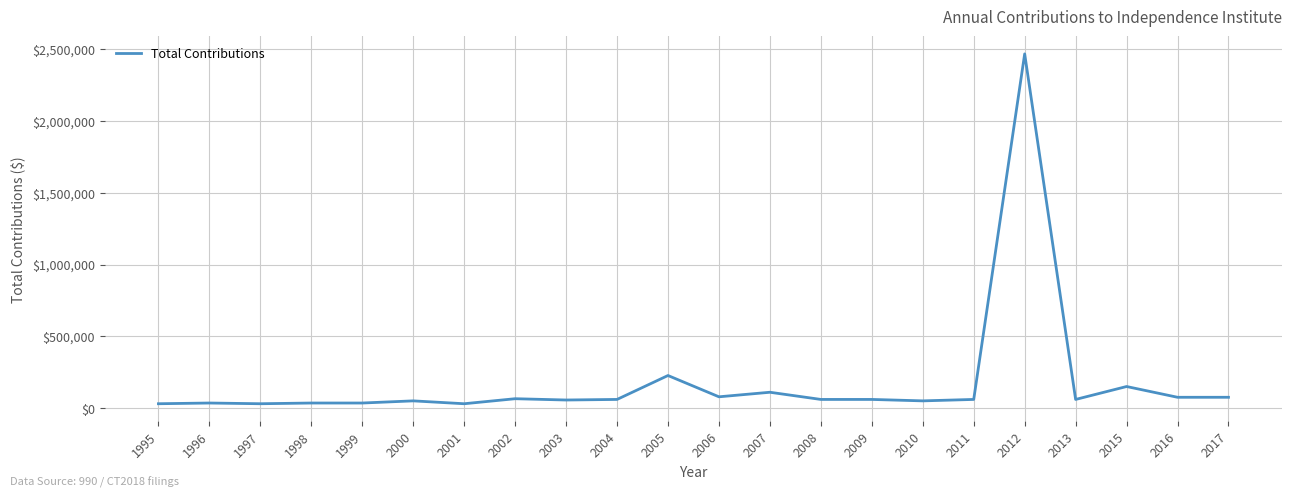

Is it true that the value at 2016 is 75000?

True